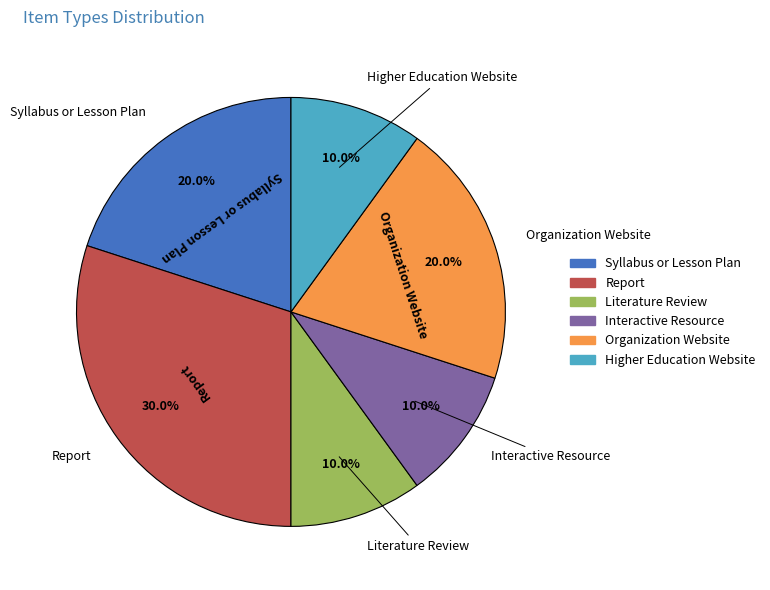

True or false: Higher Education Website accounts for 20% of the total.

False